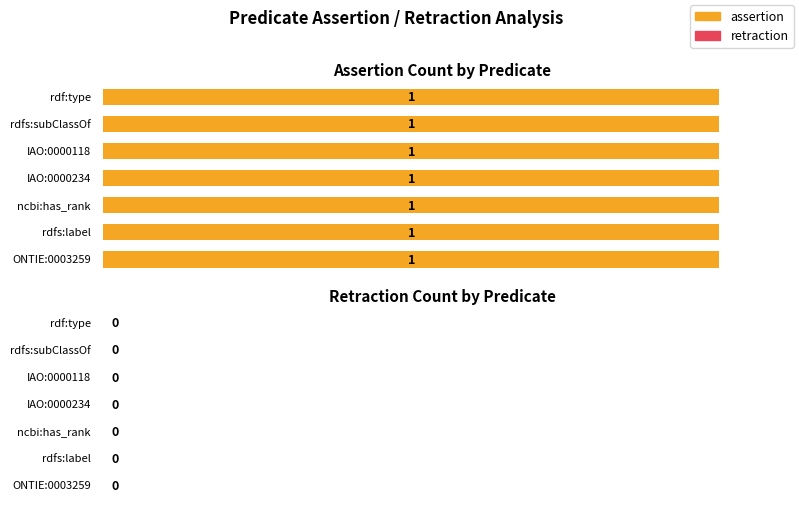

Reading right to left, list all the values displayed in this chart.

assertion: rdf:type=1	rdfs:subClassOf=1	IAO:0000118=1	IAO:0000234=1	ncbi:has_rank=1	rdfs:label=1	ONTIE:0003259=1
retraction: rdf:type=0	rdfs:subClassOf=0	IAO:0000118=0	IAO:0000234=0	ncbi:has_rank=0	rdfs:label=0	ONTIE:0003259=0